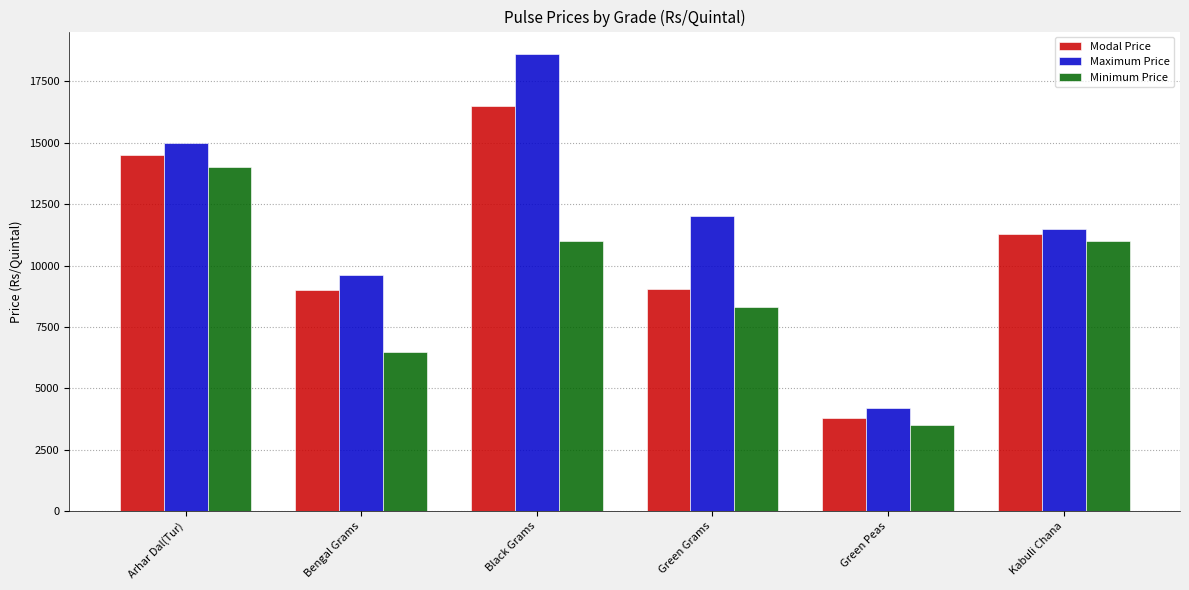

What are all the series names shown in the legend?

Modal Price, Maximum Price, Minimum Price